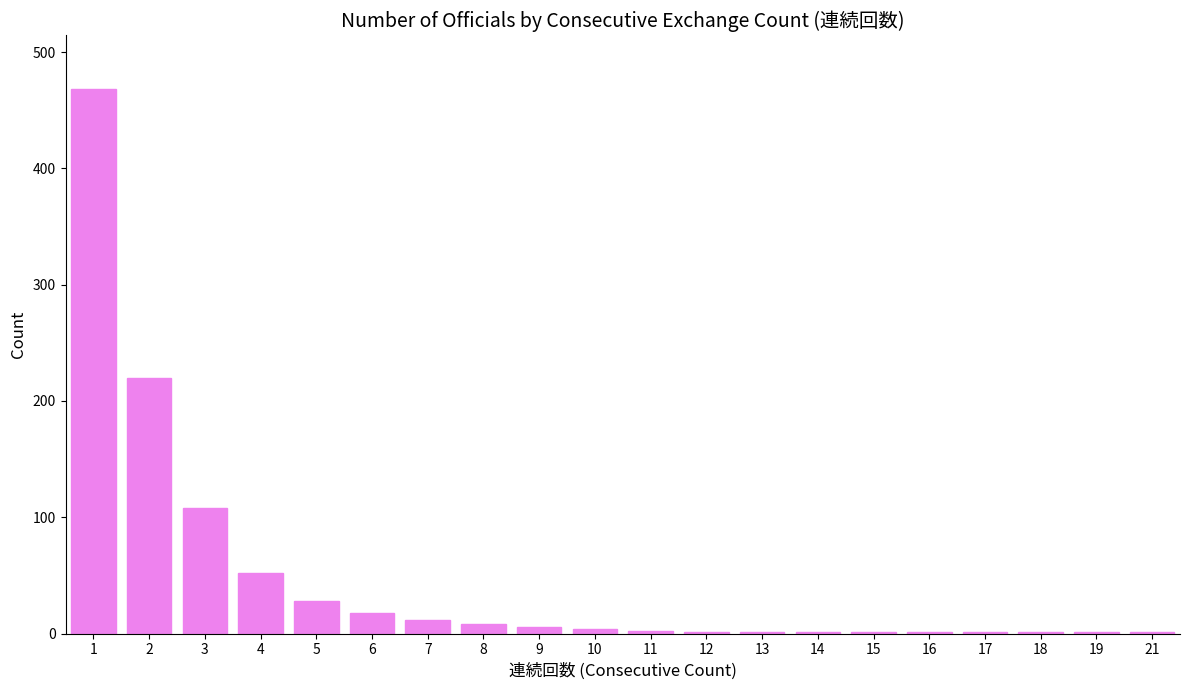

Where is the data nearest to the value 234?

2